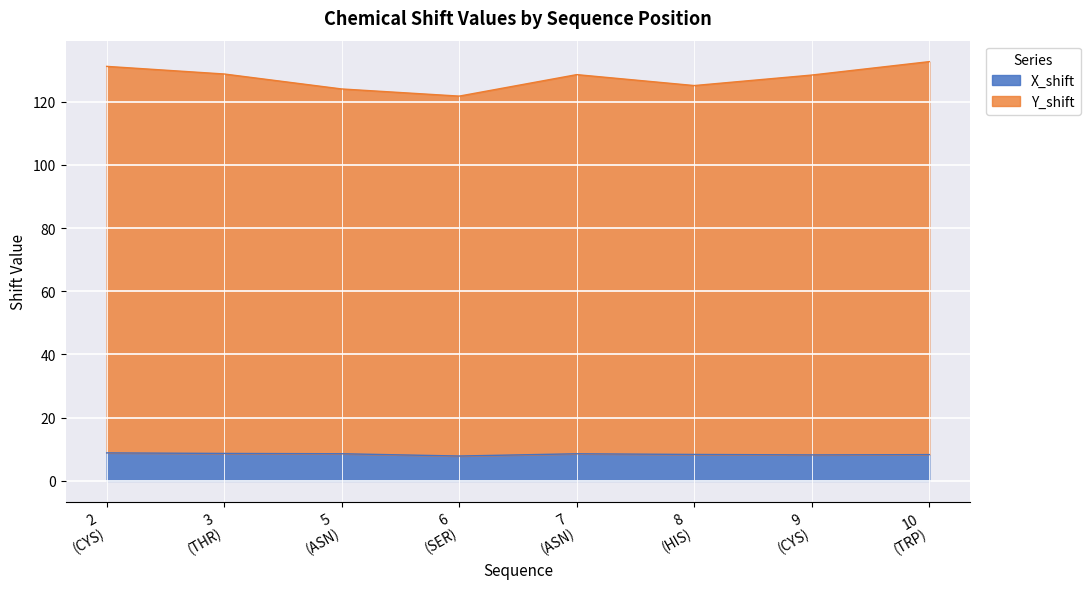

What is the highest value of the X_shift series?

8.9